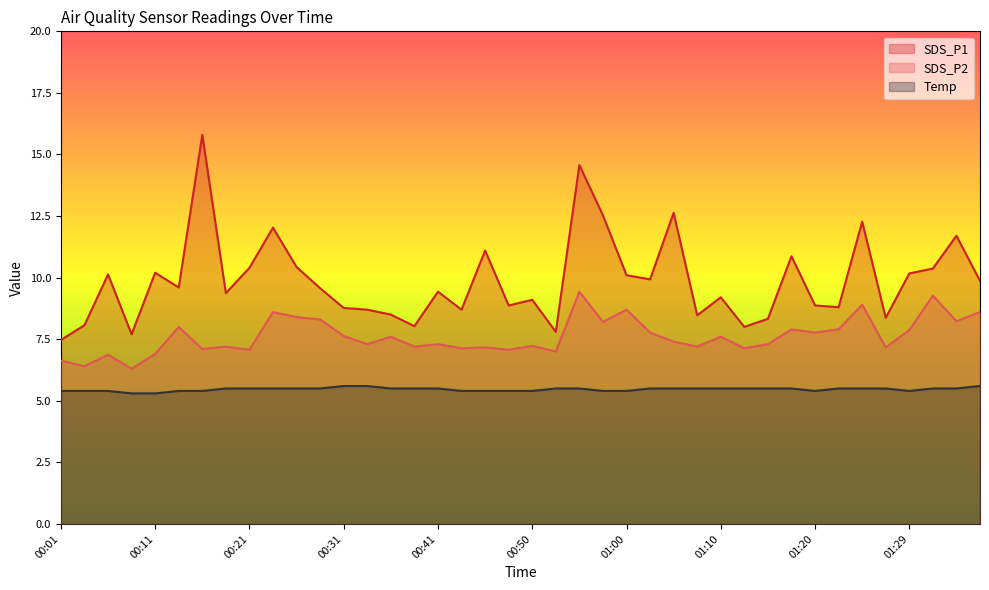

Rank the series by their average value, from lowest to highest.

Temp, SDS_P2, SDS_P1